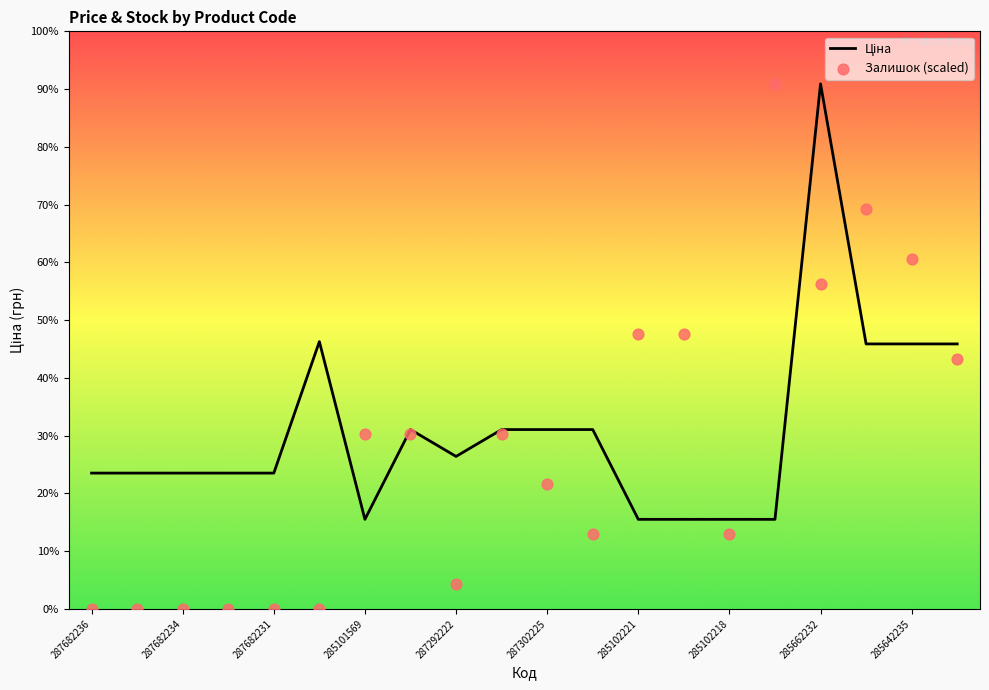

At which category is the sum across all series the highest?

285662232